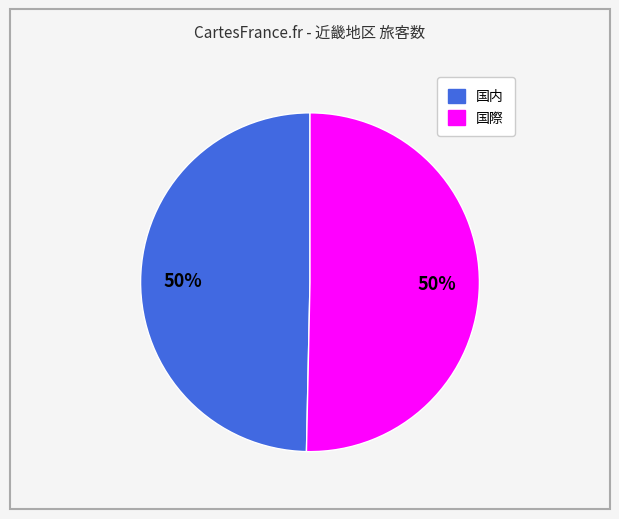

Count the number of slices in the pie.

2